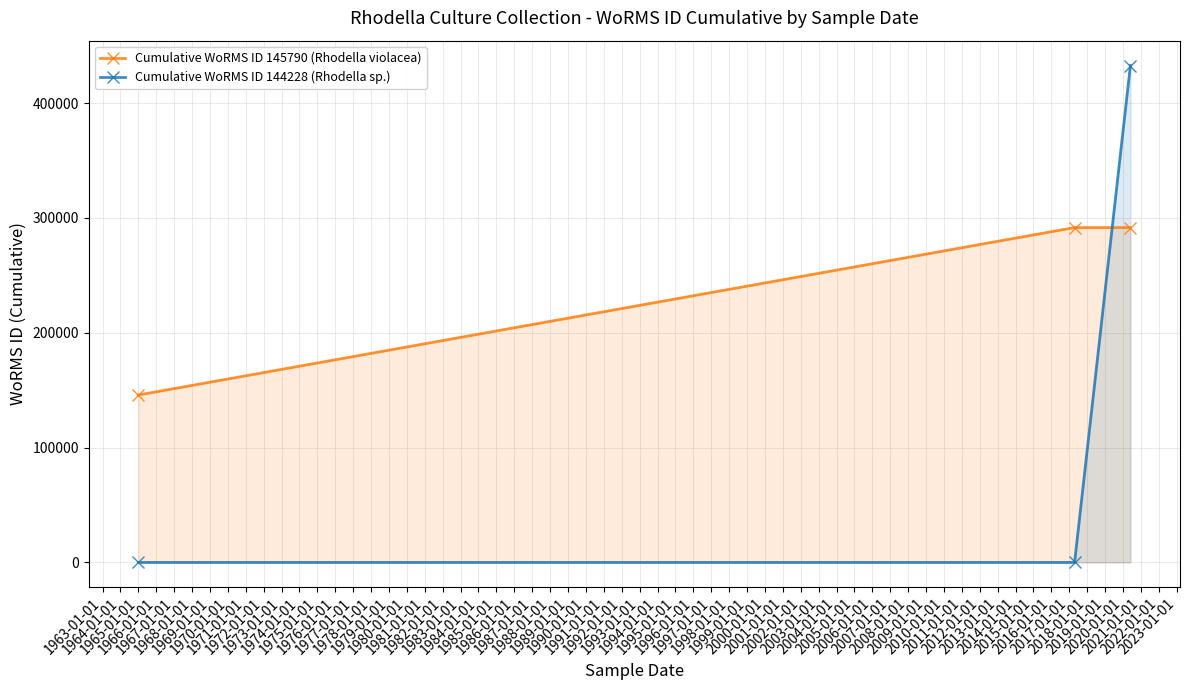

List the series in order of their peak value, lowest first.

Cumulative WoRMS ID 145790 (Rhodella violacea), Cumulative WoRMS ID 144228 (Rhodella sp.)